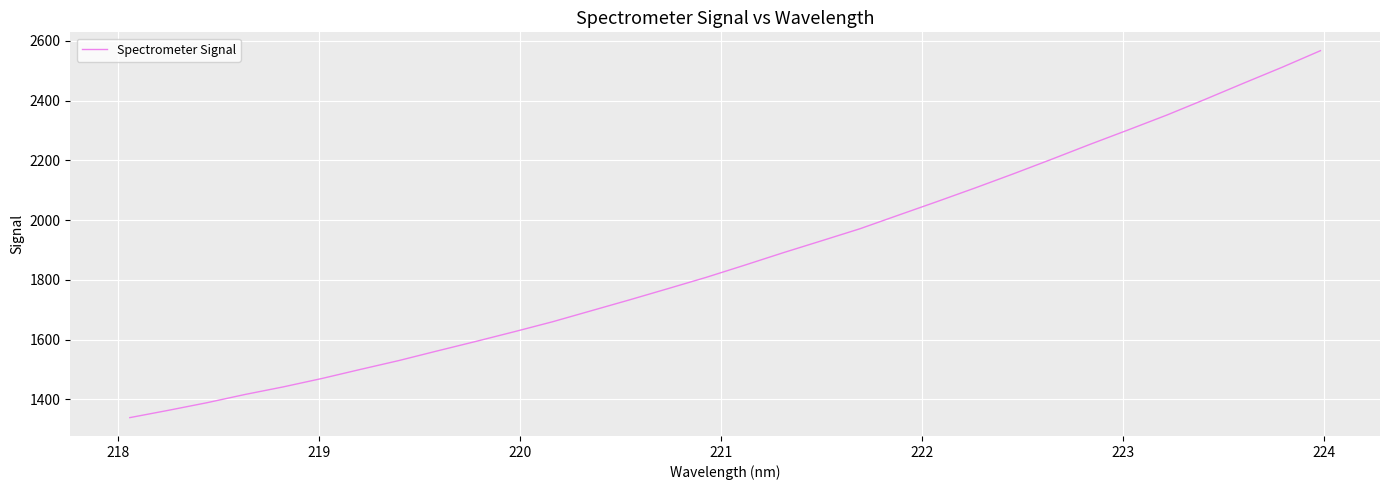

What is the difference between the maximum and minimum values?

1228.4